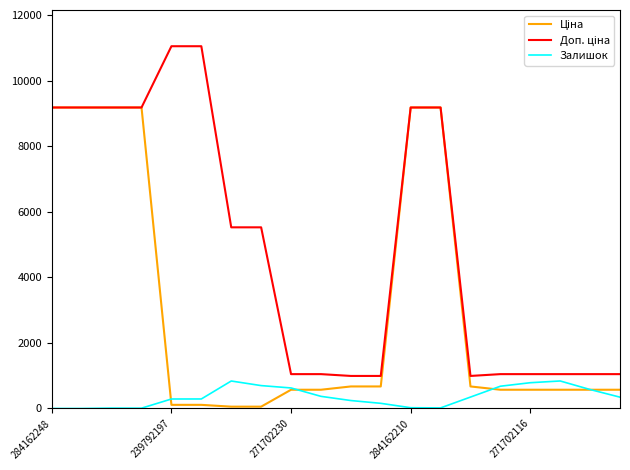

What is the greatest value displayed?

11055.0